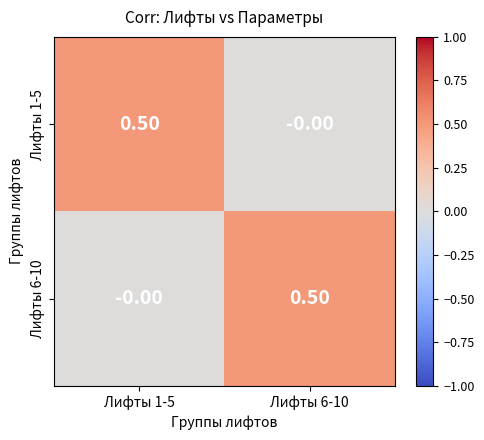

What is the total value across all series at Лифты 6-10?

0.5